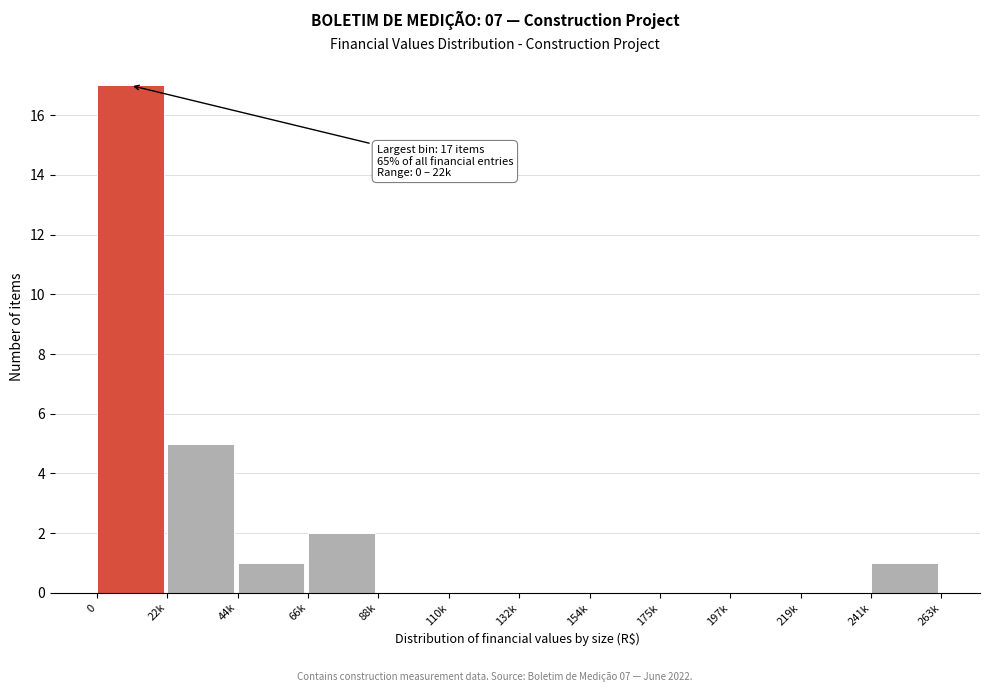

Reading left to right, extract all data points from this chart.

0=17	22k=5	44k=1	66k=2	88k=0	110k=0	132k=0	154k=0	175k=0	197k=0	219k=0	241k=1